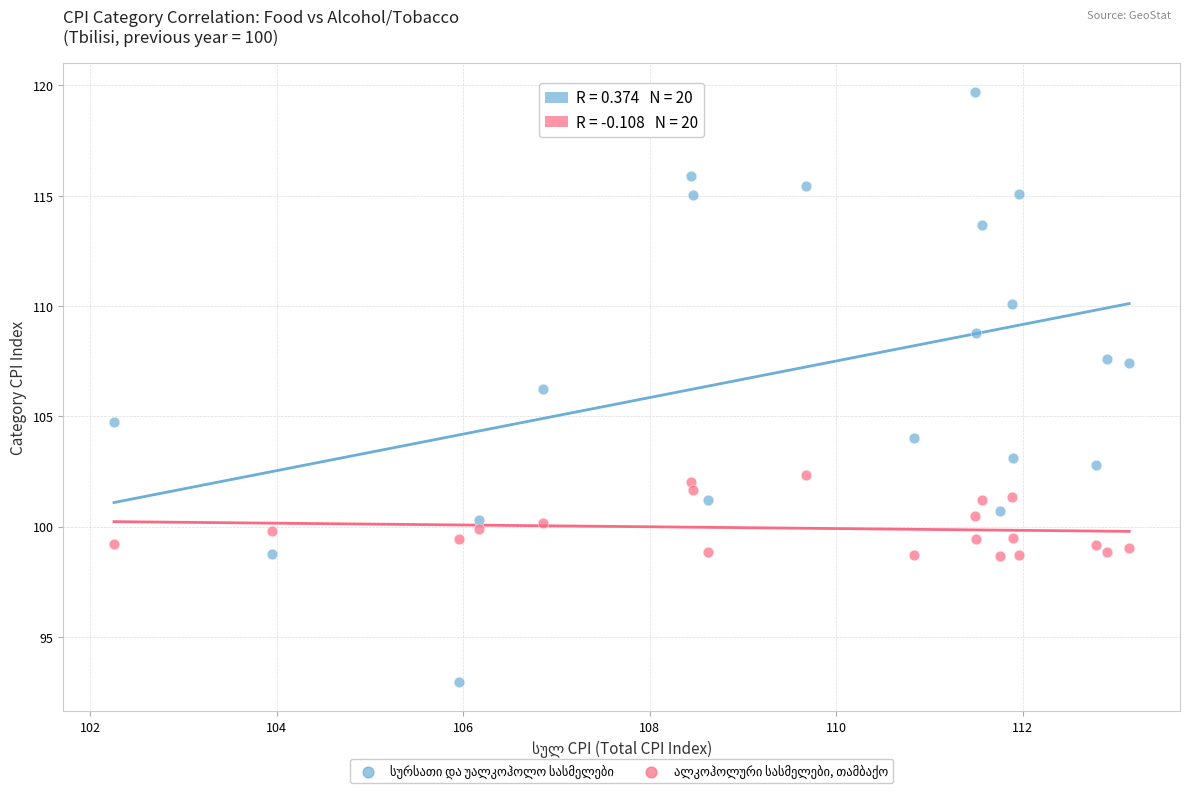

Across all data points, what is the range of Y values (max minus min)?

26.7